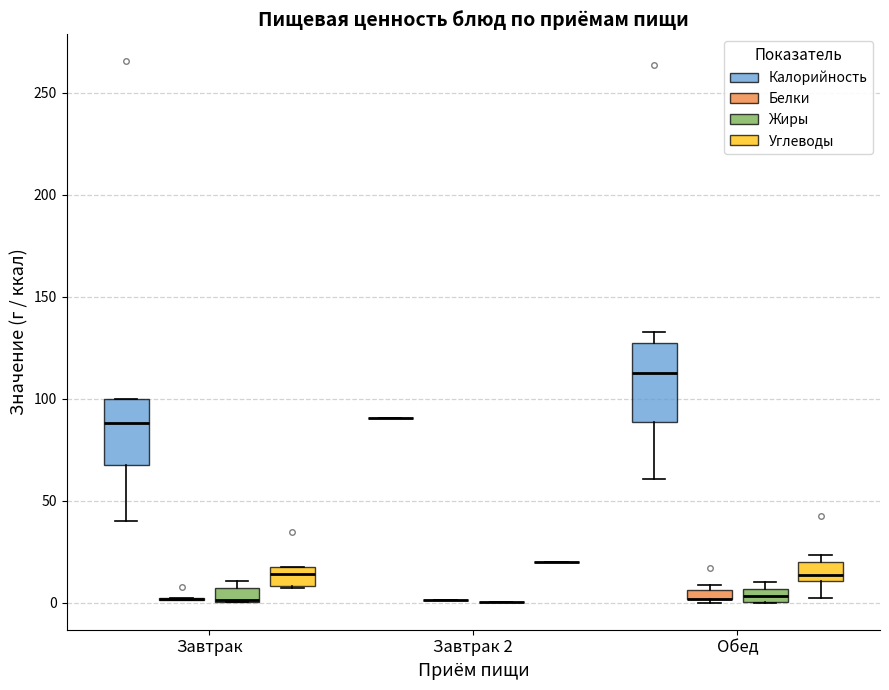

Which box is the tallest, from its lower edge to its upper edge?

Обед (Калорийность)